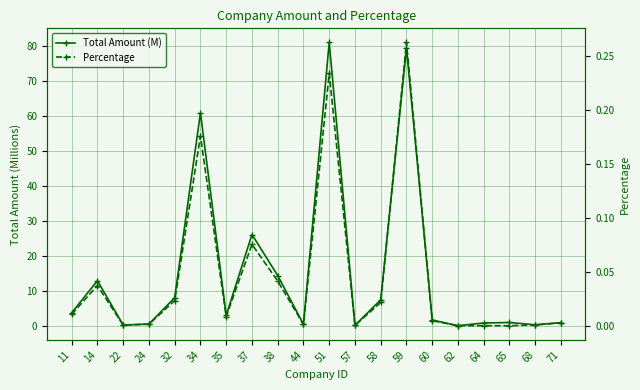

The value of Total Amount (M) at 71 is 0.9. True or false?

True